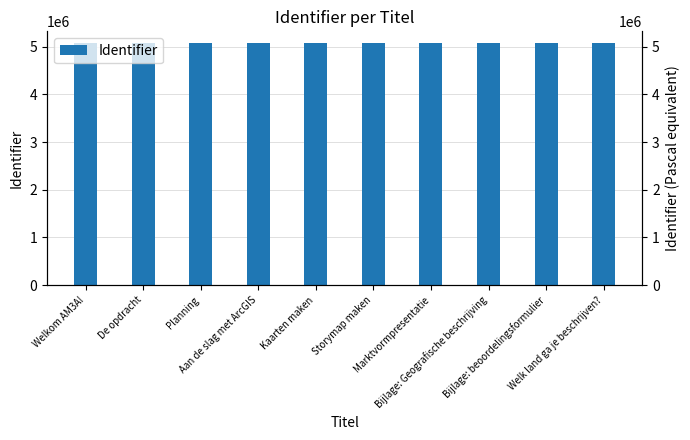

List the labels in order of value, smallest first.

Welkom AM3A!, De opdracht, Planning, Aan de slag met ArcGIS, Kaarten maken, Storymap maken, Bijlage: Geografische beschrijving, Marktvormpresentatie, Bijlage: beoordelingsformulier, Welk land ga je beschrijven?